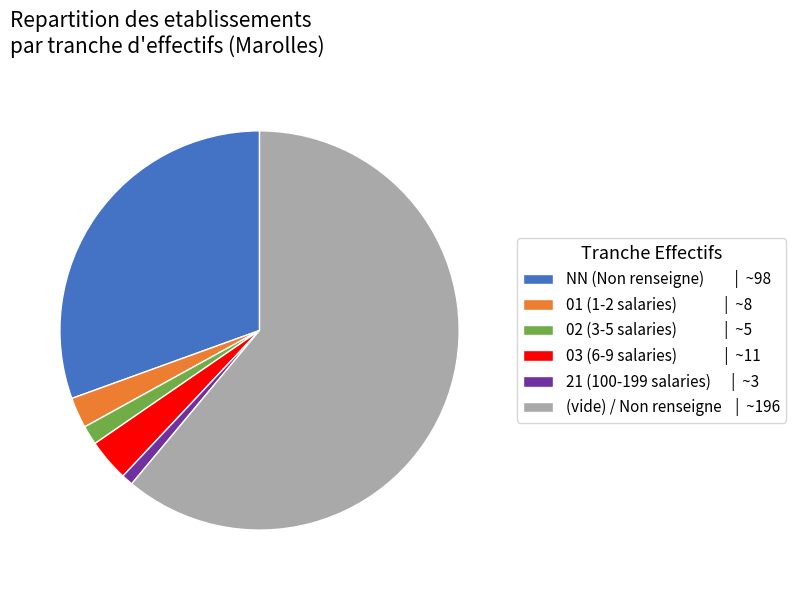

Does any single category account for the majority?

Yes